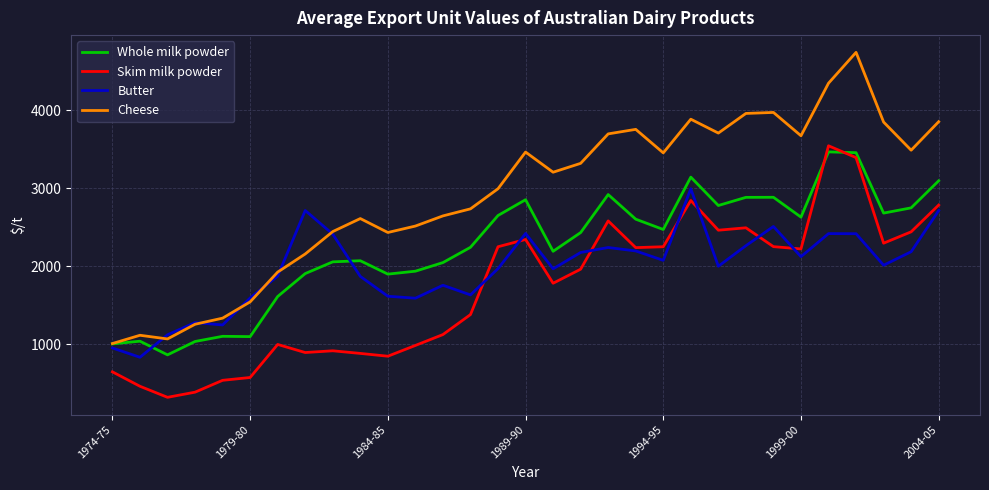

What is the highest value of the Butter series?

2992.8